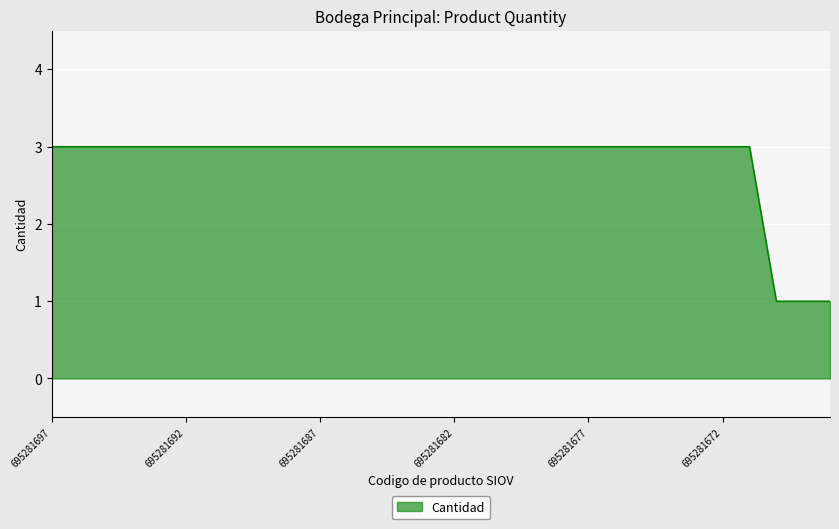

What is the greatest value displayed?

3